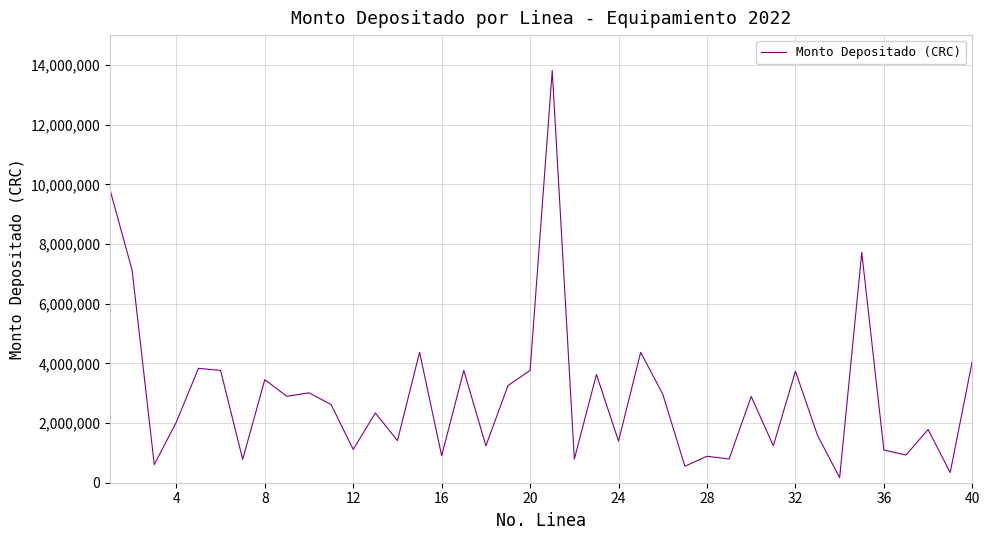

What is the difference between the maximum and minimum values?

13644089.7